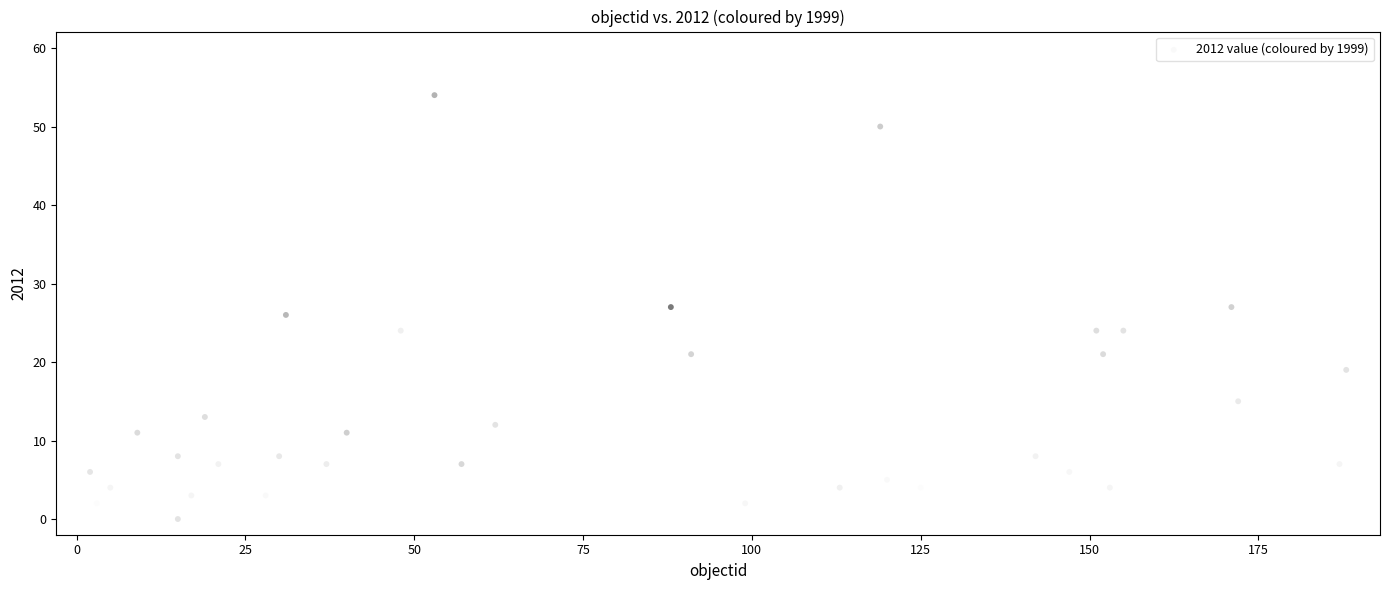

What is the range of X values (max minus min)?

186